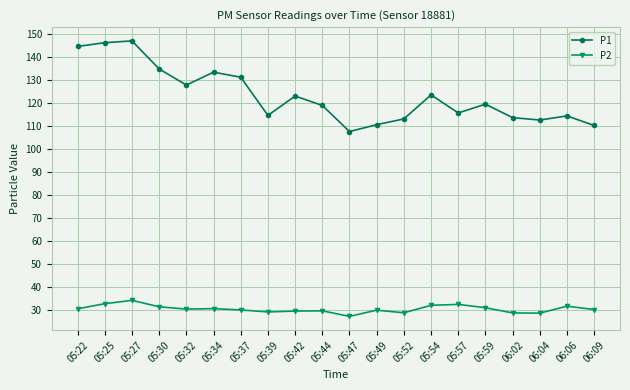

What is the sum of the P1 values at 05:30 and 05:27?

281.7